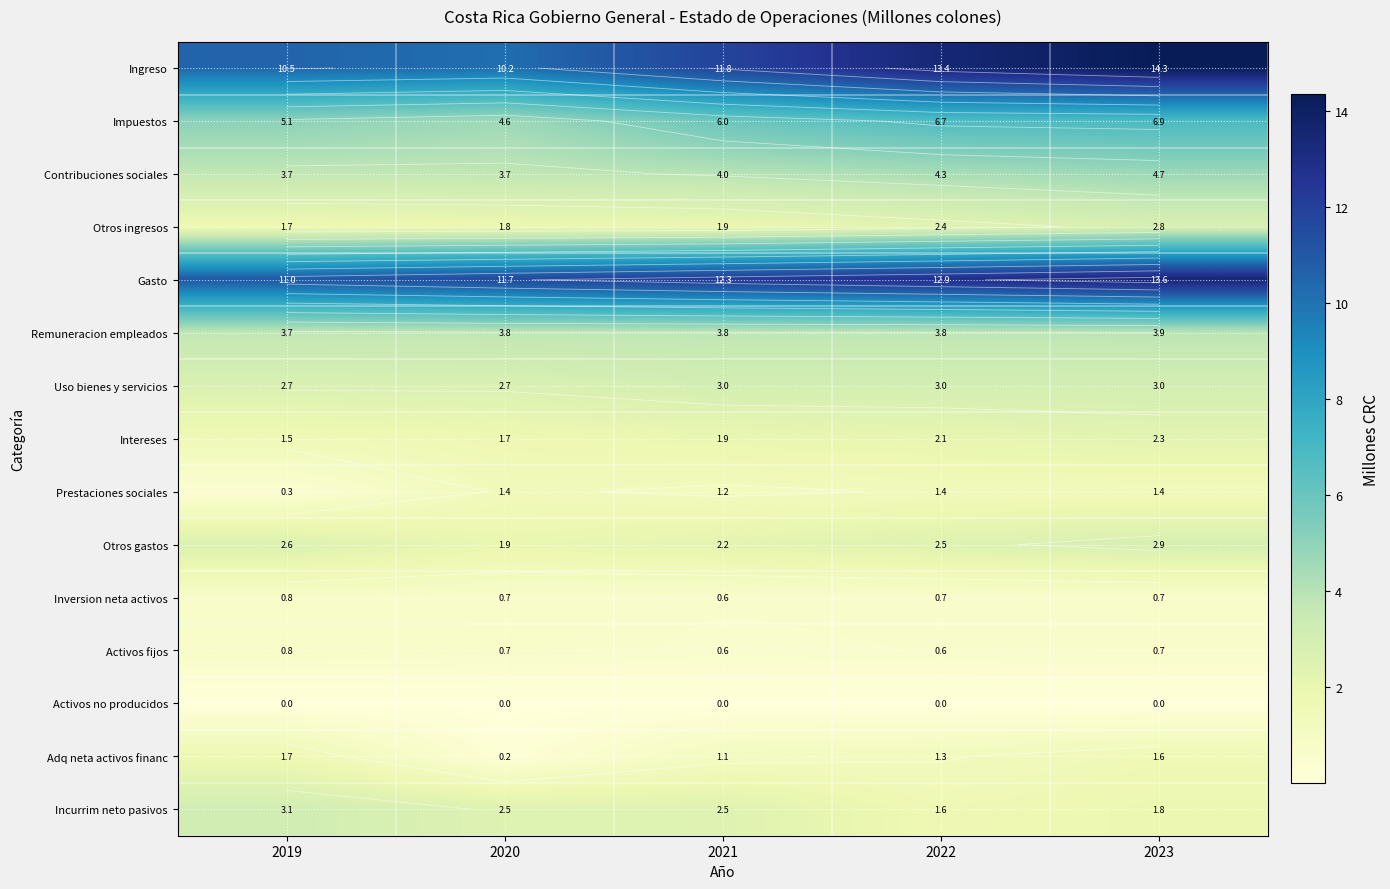

Count the number of categories in the chart.

5